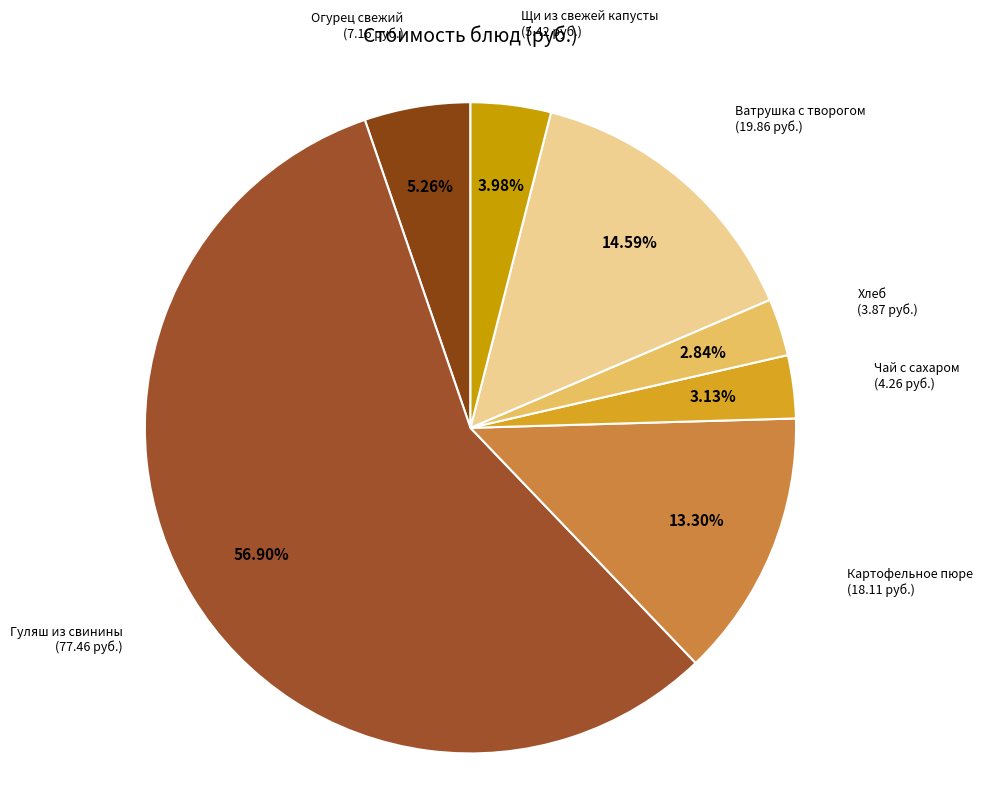

What is the smallest slice in the pie chart?

Хлеб (завтрак)